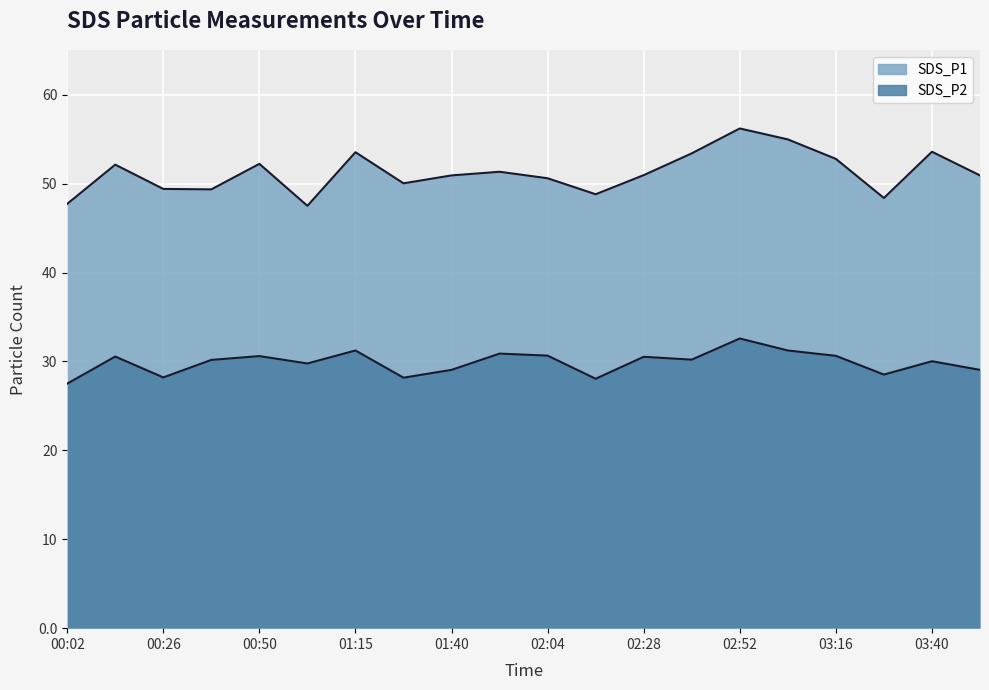

What position from the right is 01:40?

12